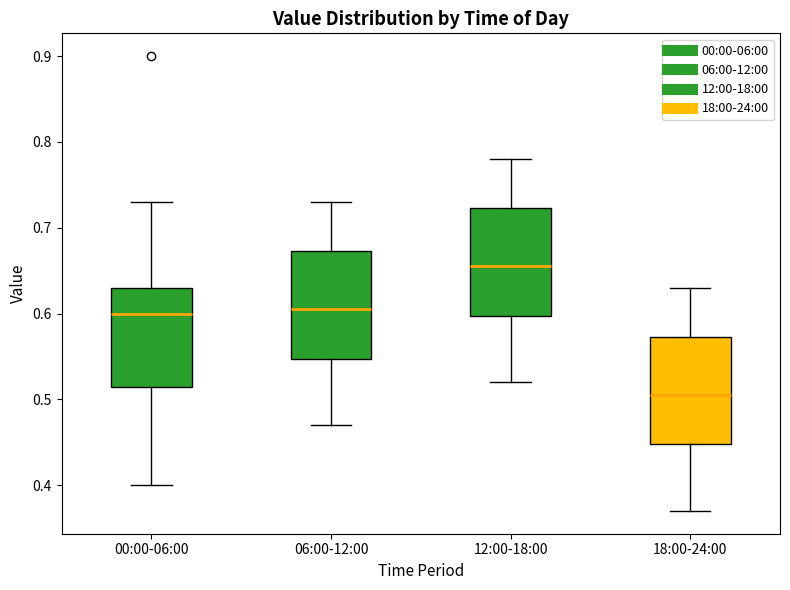

Where does the median line of the box for 00:00-06:00 sit on the y-axis? The values are not printed on the chart, so give them approximately, as read against the axis.

0.60